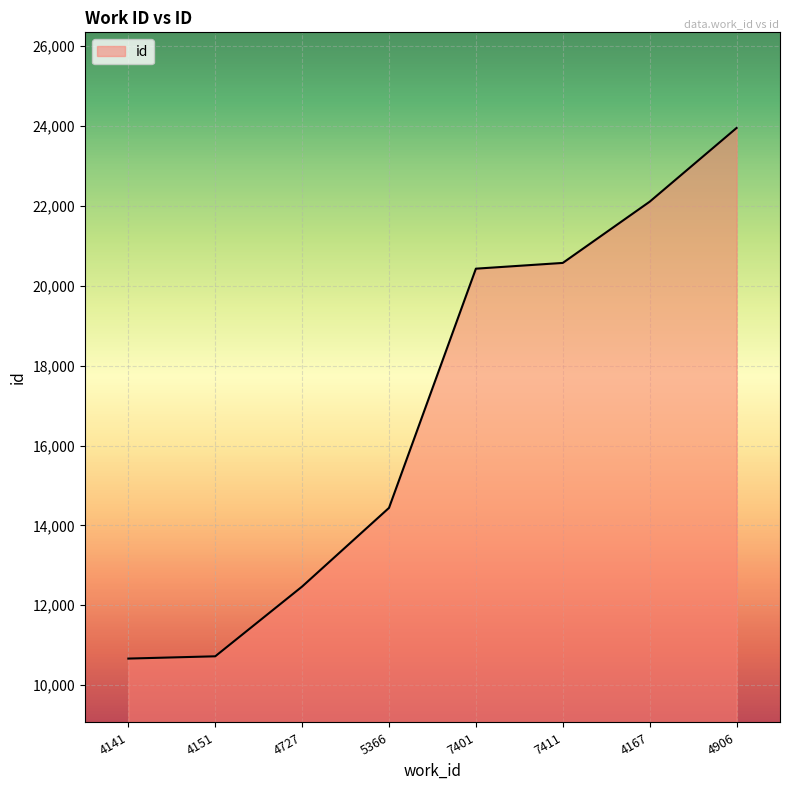

The value at 7401 is 34548. True or false?

False